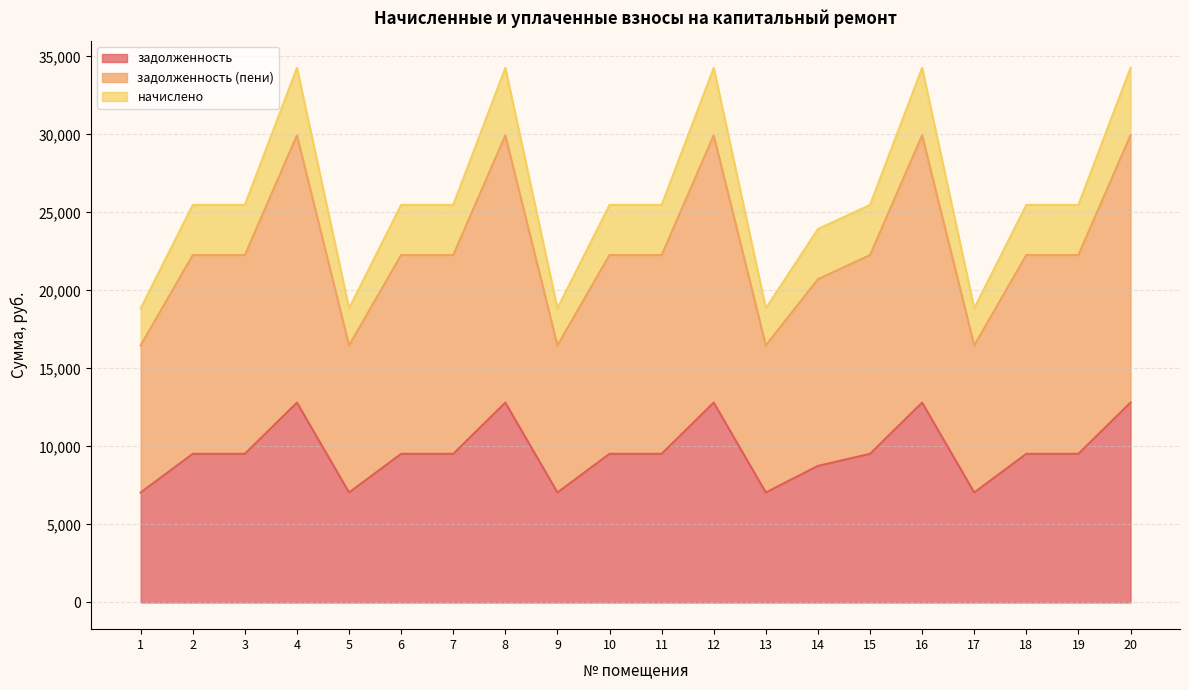

What is the minimum value for задолженность?

7046.4